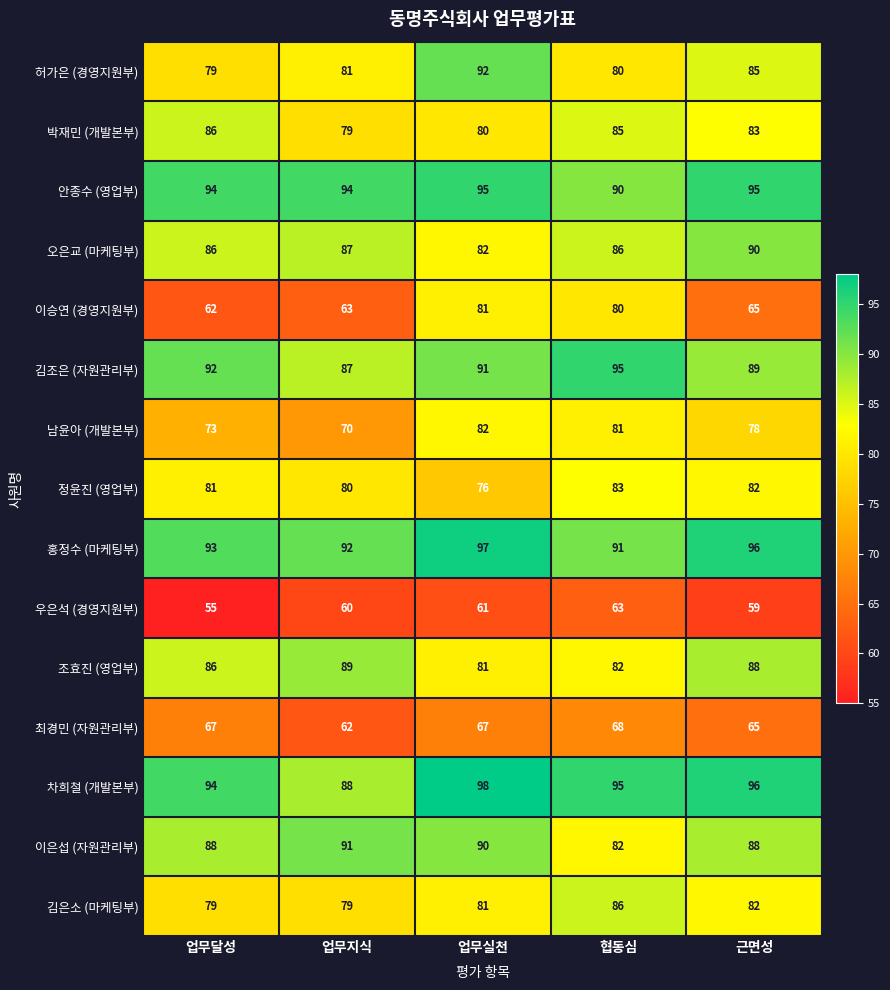

What is the approximate value of 최경민 (자원관리부) at 업무지식?

62